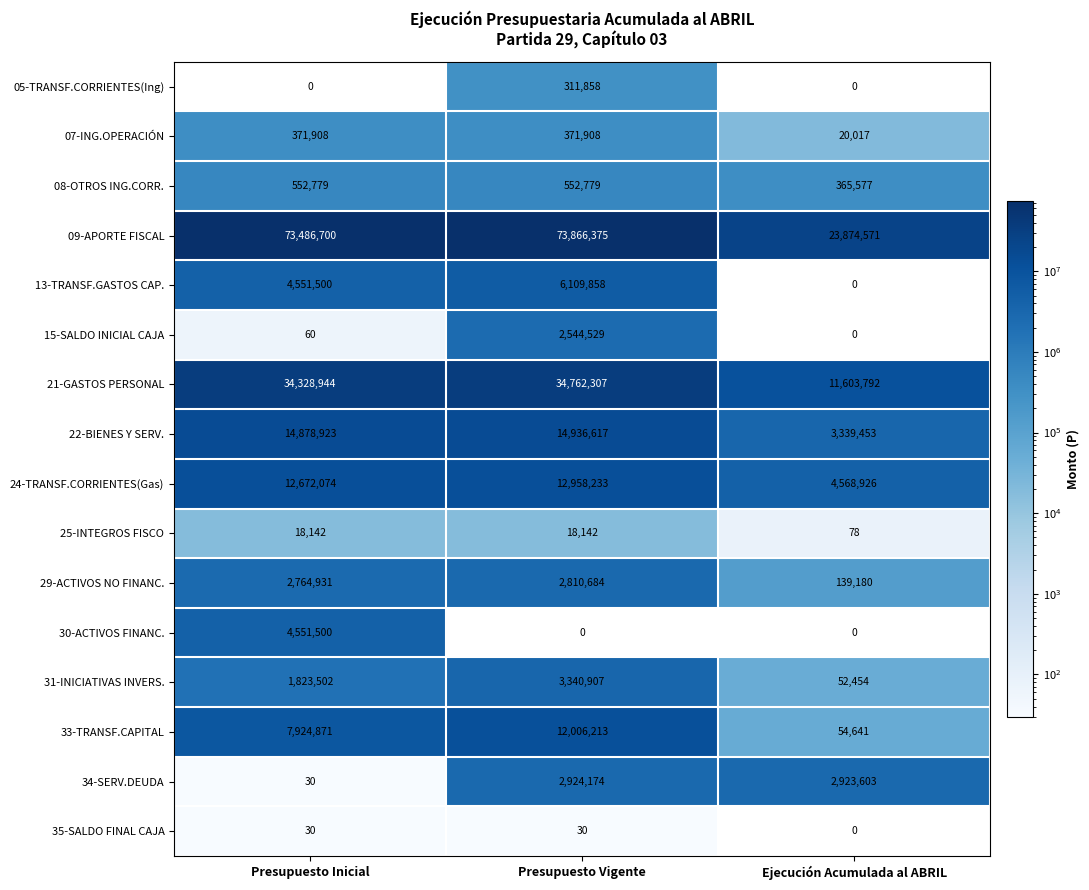

What is the difference between the highest and lowest values at Presupuesto Inicial?

73486700